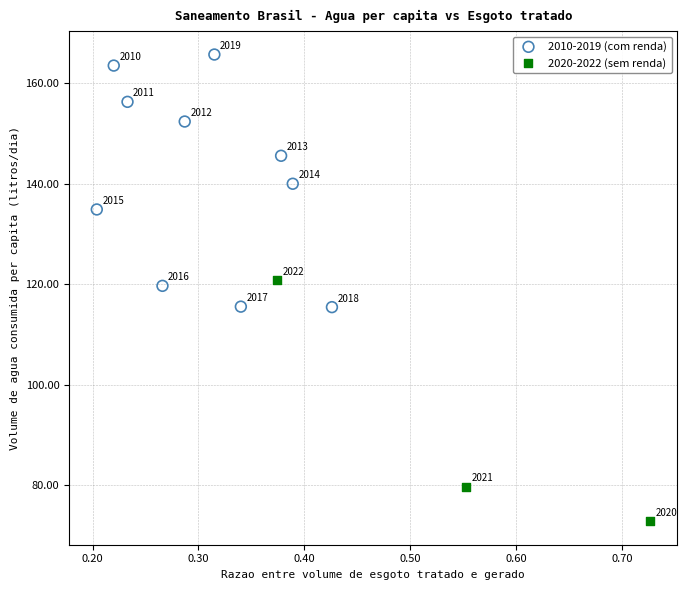

Which series has the widest spread of Y values?

2010-2019 (com renda)